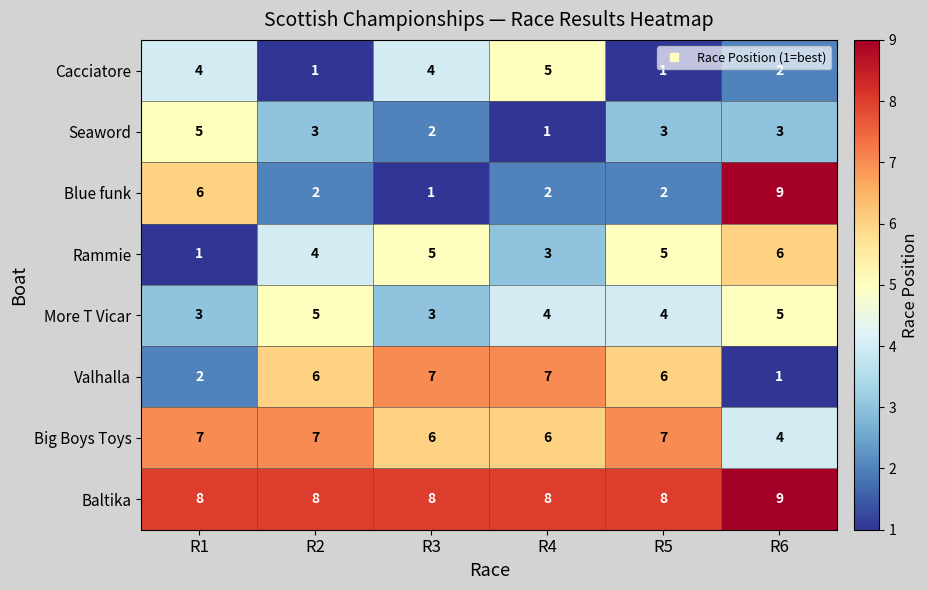

The value of Blue funk at R1 is 6. True or false?

True